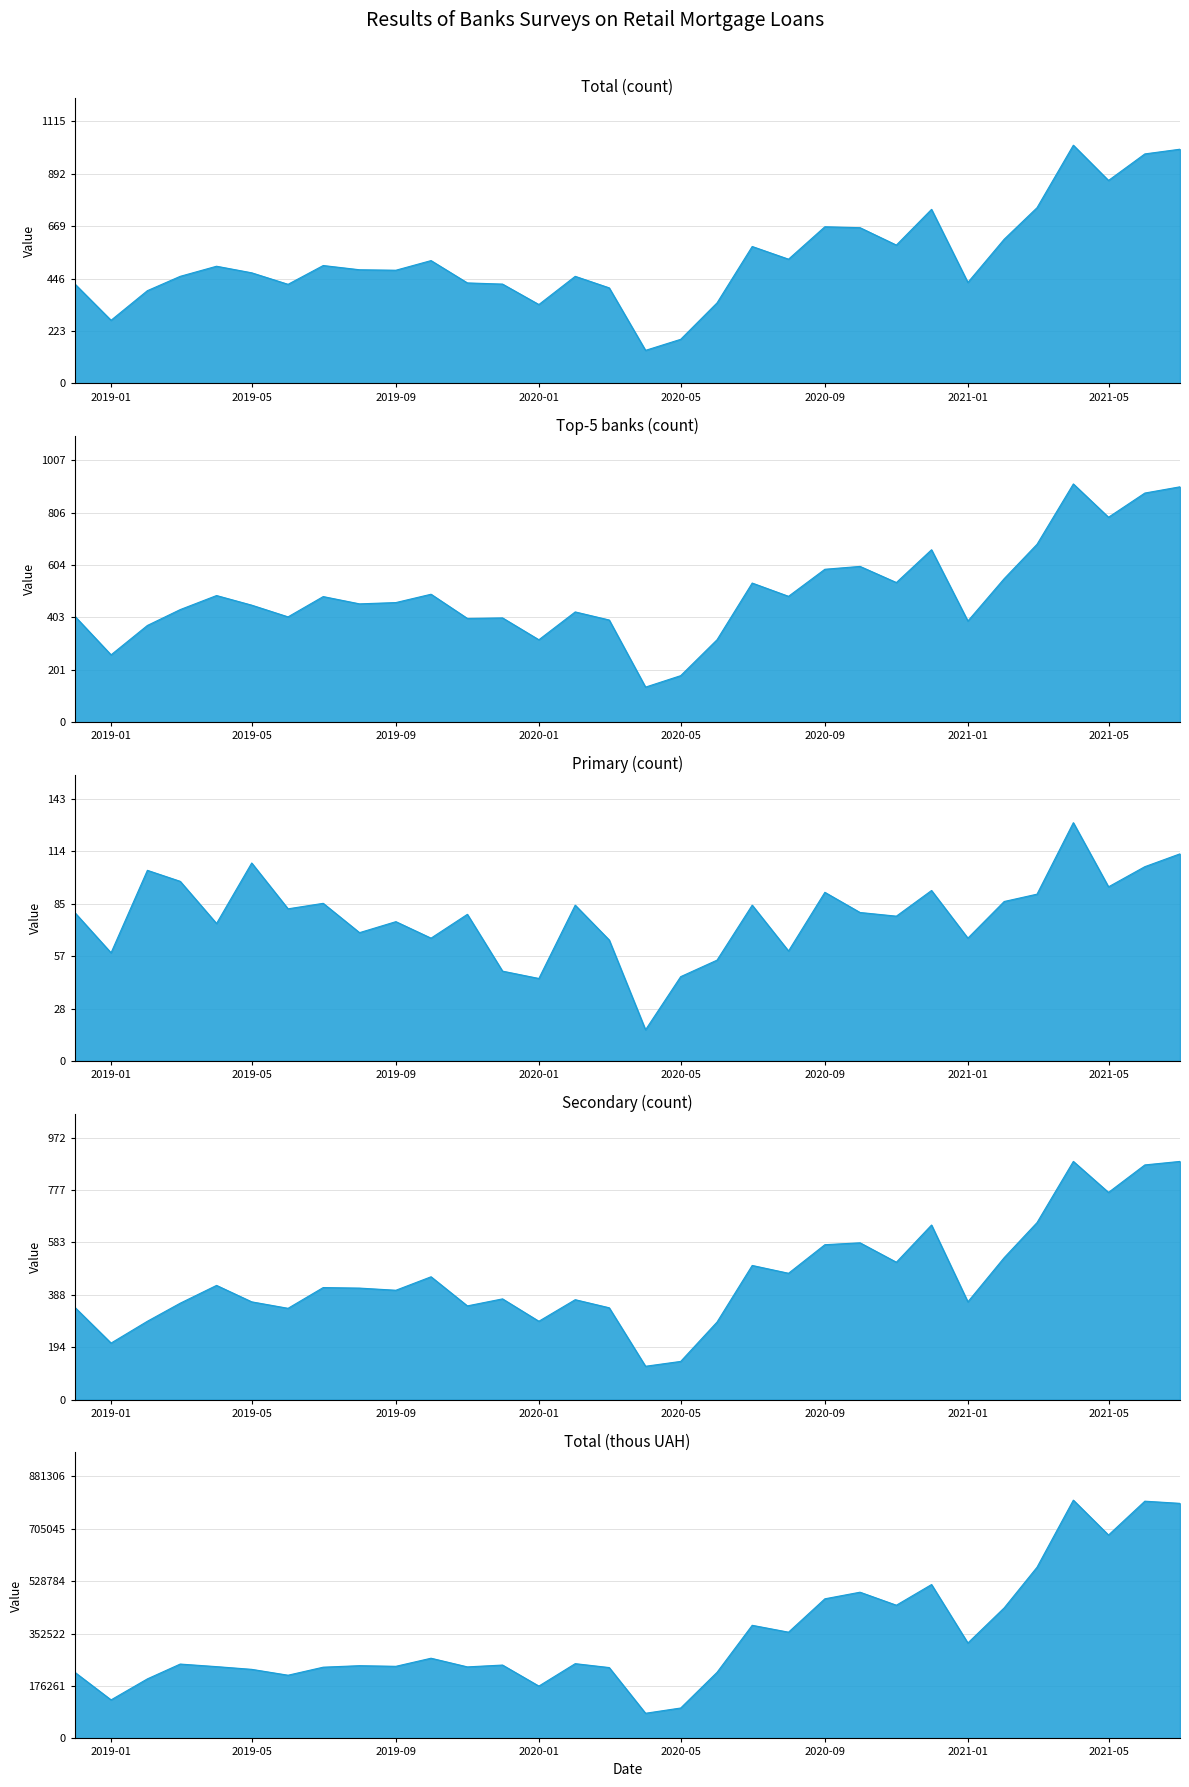

Rank the series by their maximum value, from highest to lowest.

Total (thous UAH), Total (count), Top-5 banks (count), Secondary (count), Primary (count)